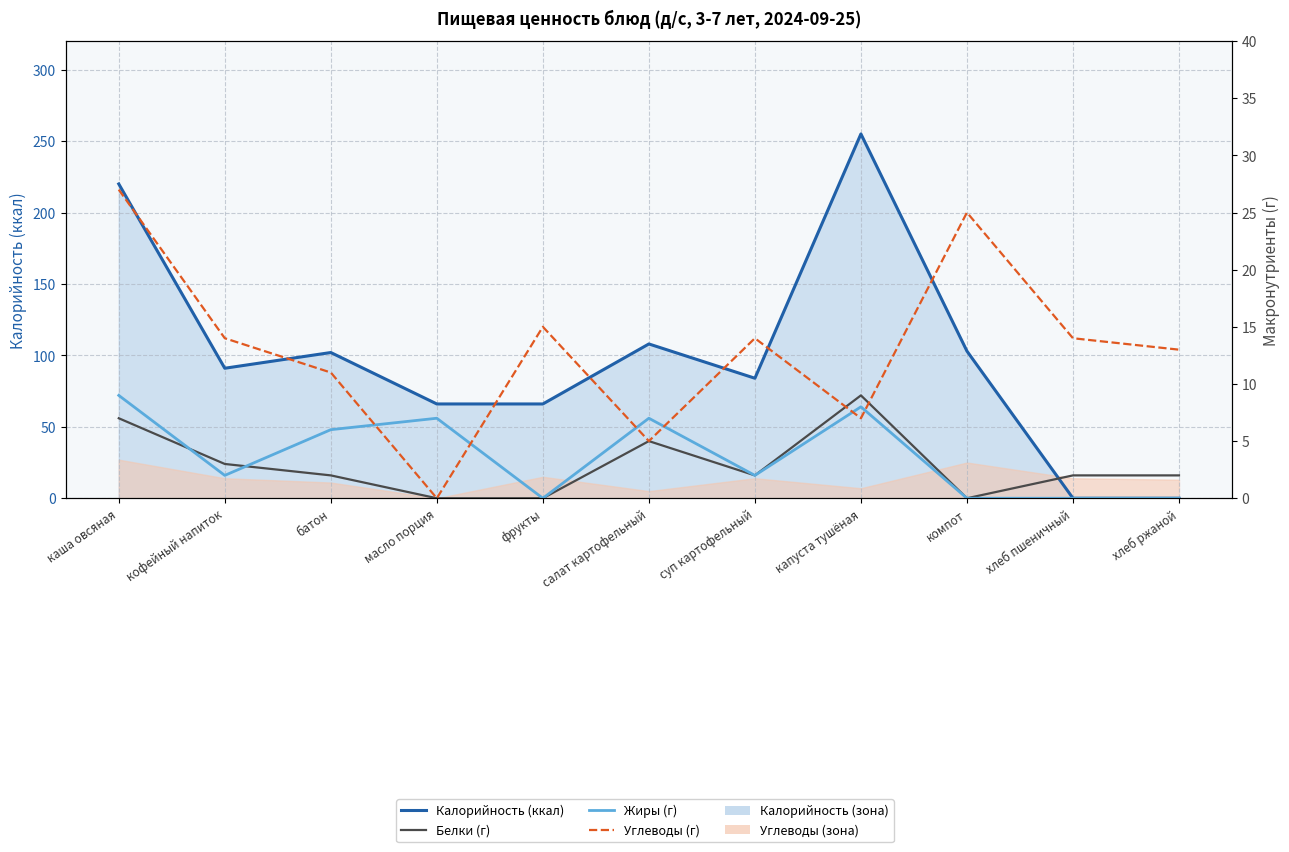

How many Жиры (г) values are between 0 and 7?

9